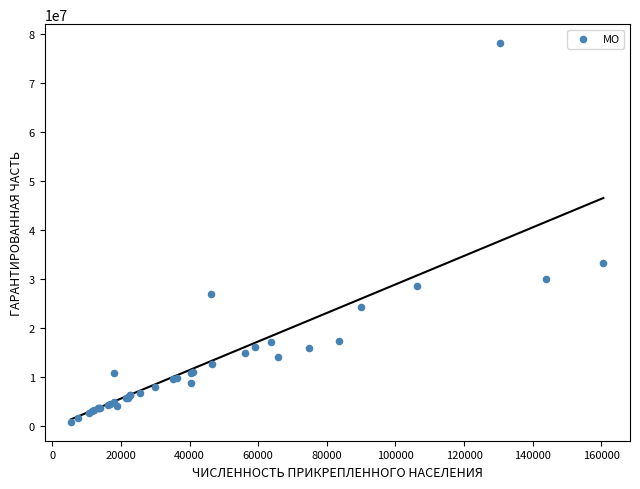

What Y value in the scatter plot is closest to 39499502?

33235294